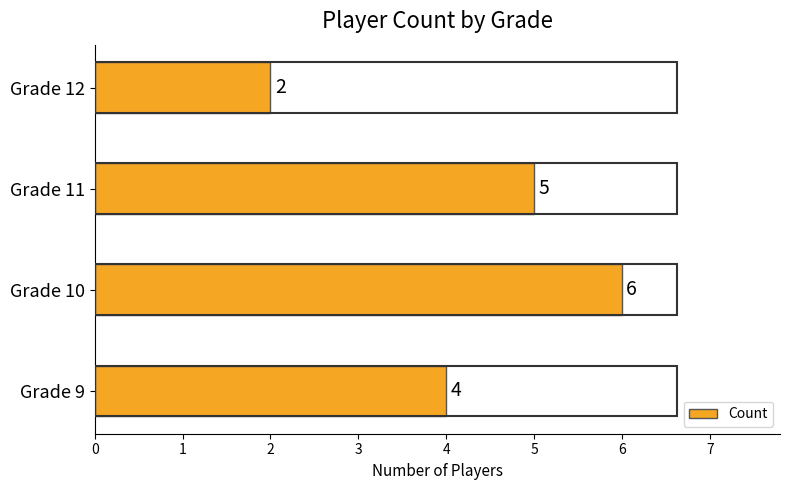

Approximately how many times larger is the value at Grade 10 compared to Grade 11?

1.2